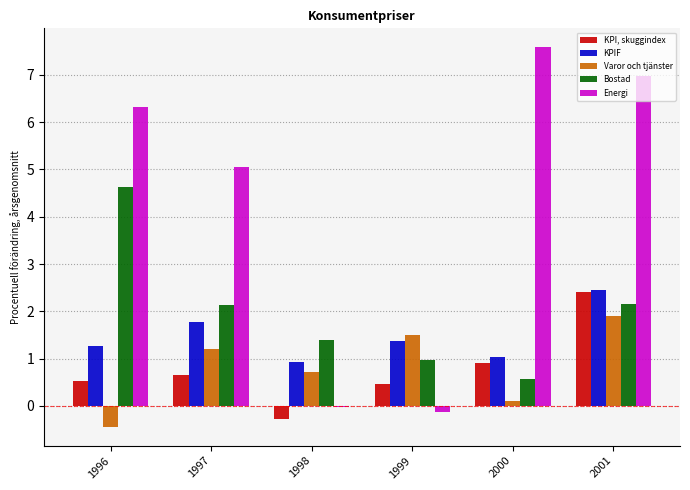

Is it true that Energi equals 5.1 at 1997?

True